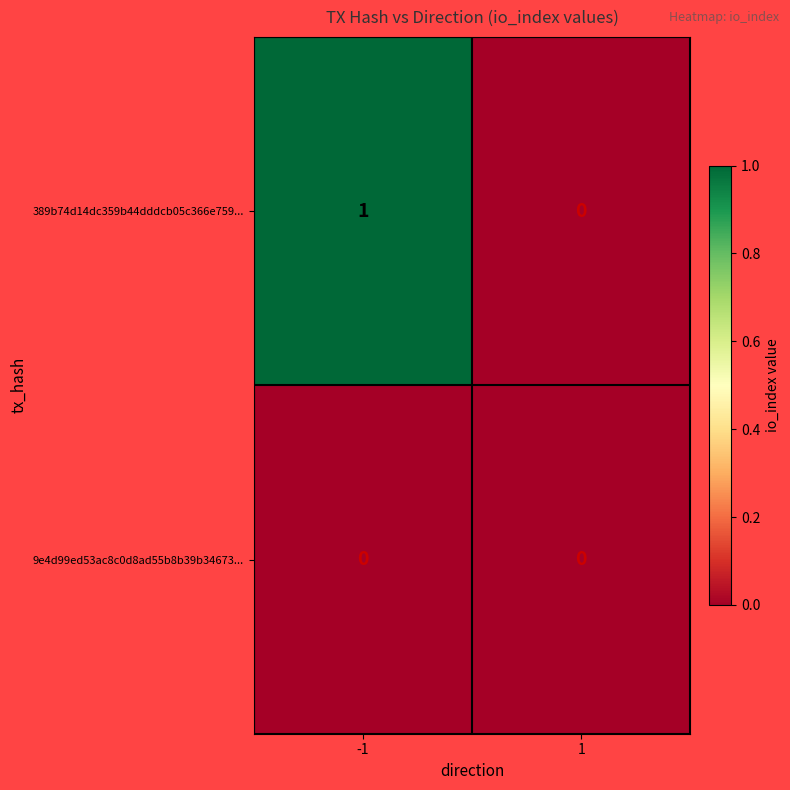

List the series in order of their overall mean, highest first.

389b74d14dc359b44dddcb05c366e759..., 9e4d99ed53ac8c0d8ad55b8b39b34673...